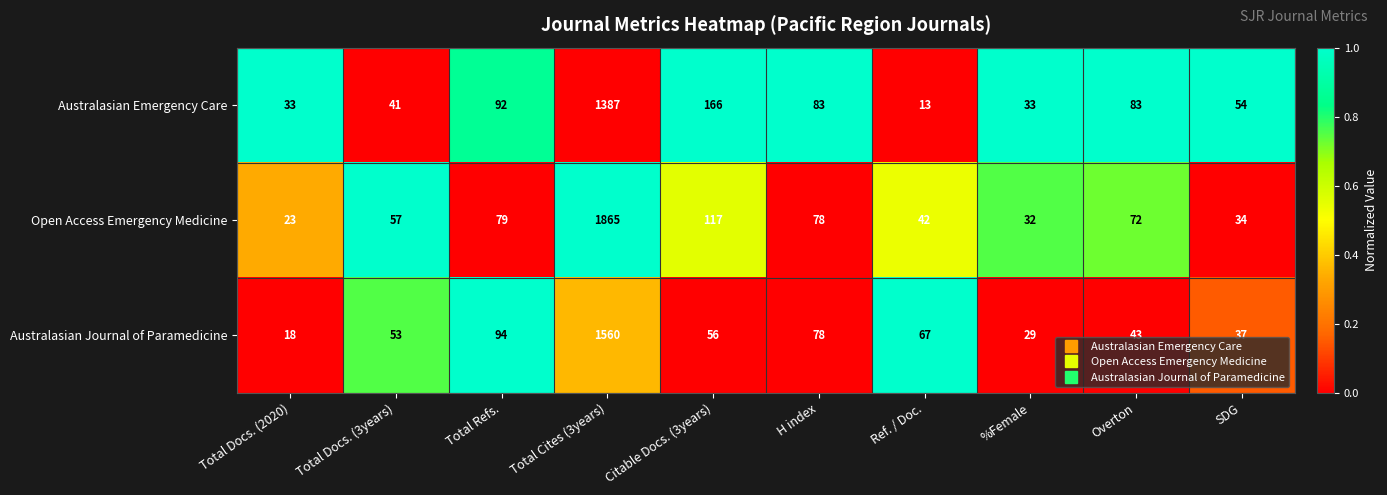

Between Total Cites (3years) and SDG, which series saw the biggest shift?

Open Access Emergency Medicine